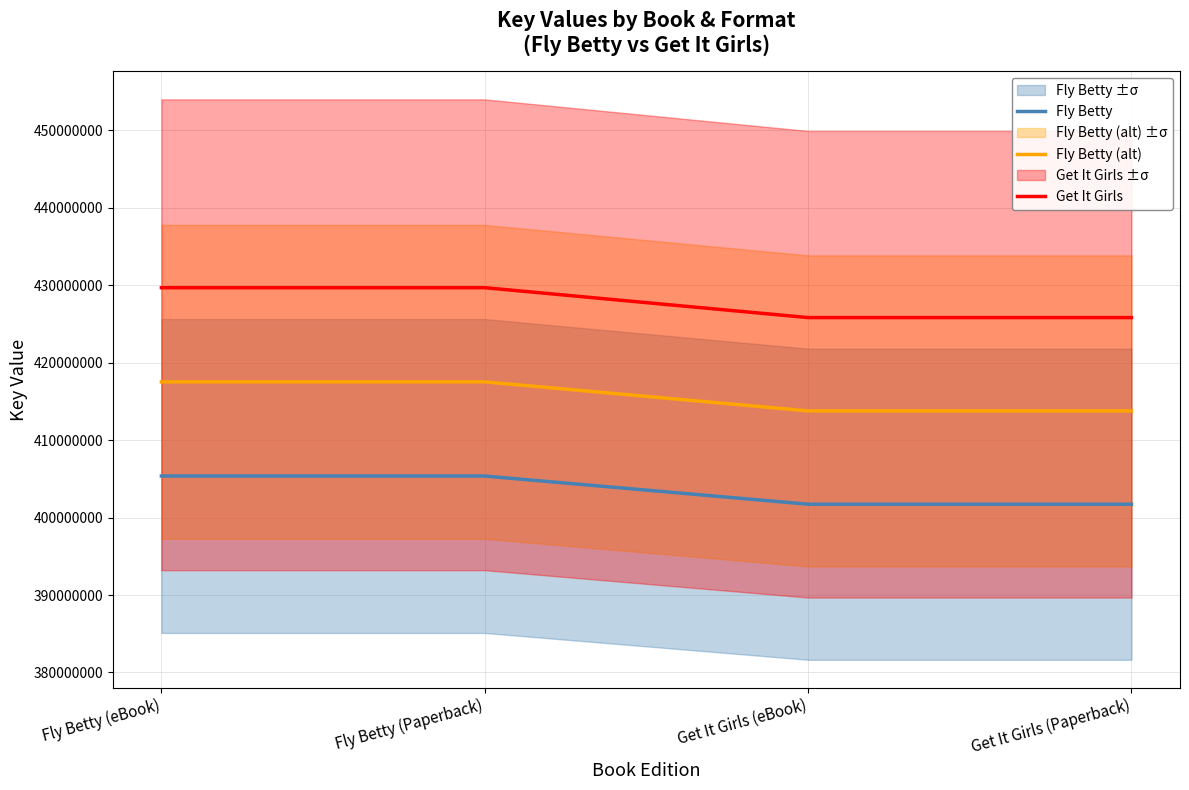

Rank the series at Fly Betty (eBook) from lowest to highest value.

Fly Betty, Fly Betty (alt), Get It Girls